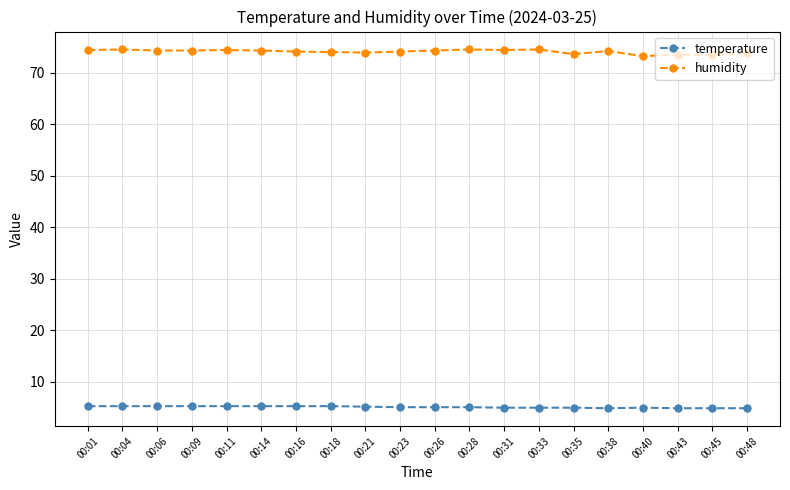

What is the value of the temperature point at the 15th from the left?

5.0